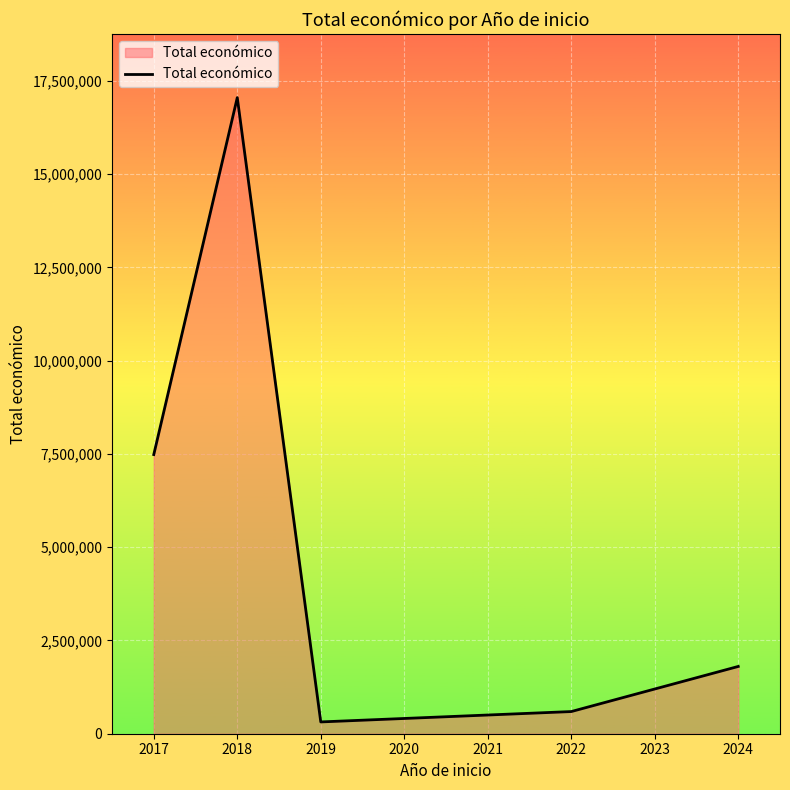

Where is the first local maximum?

2018